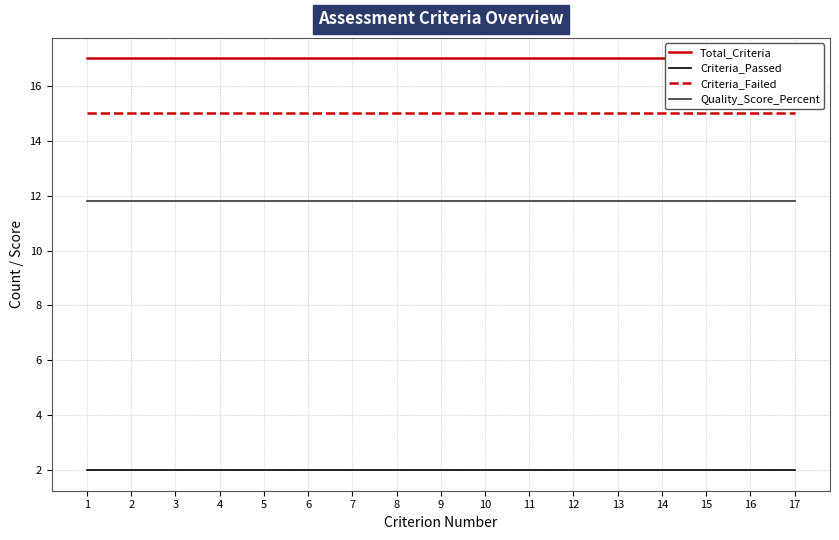

The Total_Criteria series shows 17.0 at 1. True or false?

True